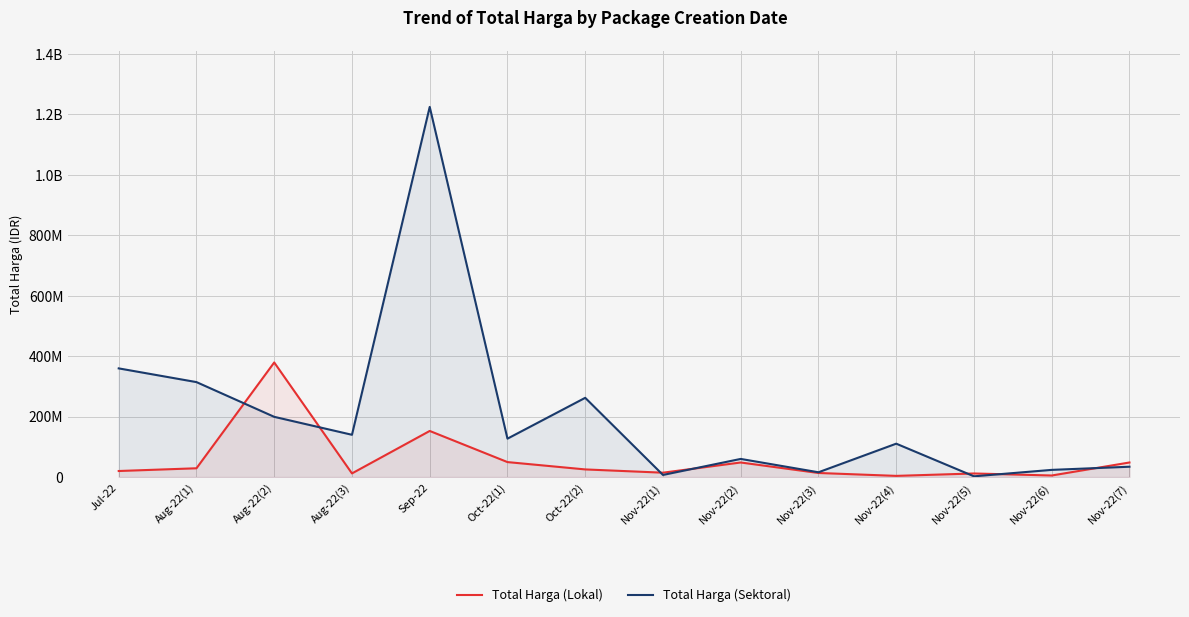

How many times do Total Harga (Sektoral) and Total Harga (Lokal) cross each other?

7